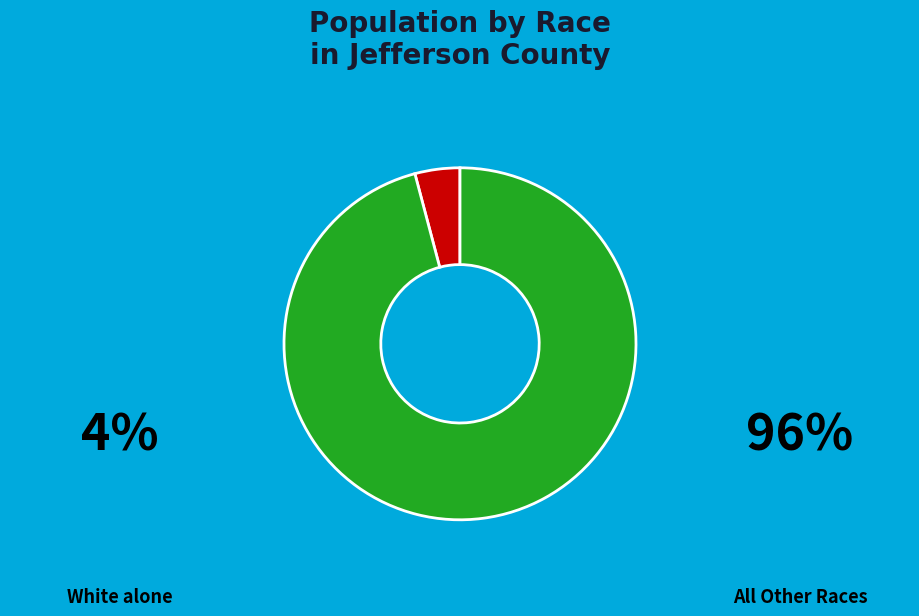

Does any single category account for the majority?

Yes